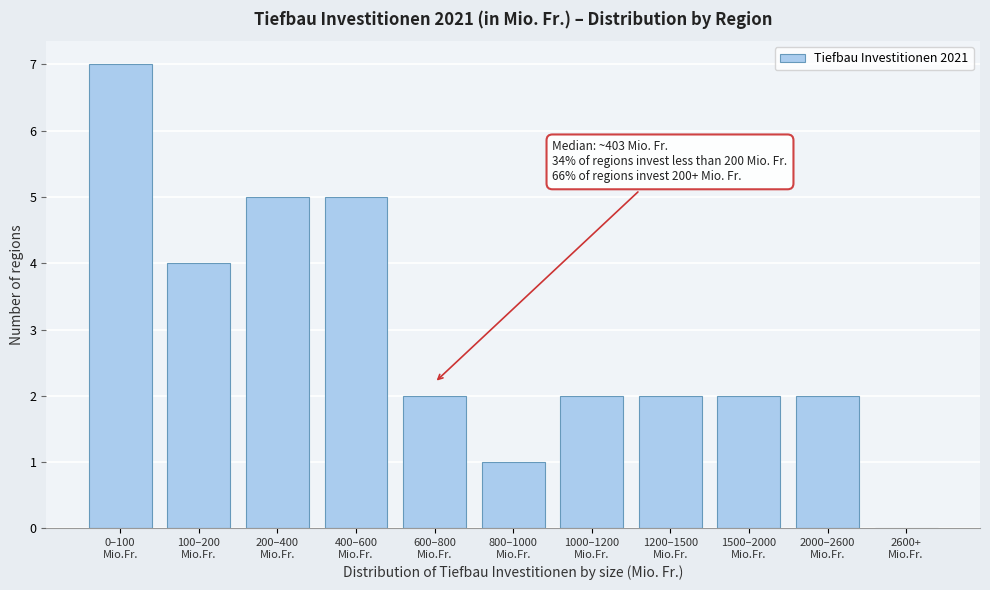

What is the sum of all values?

32